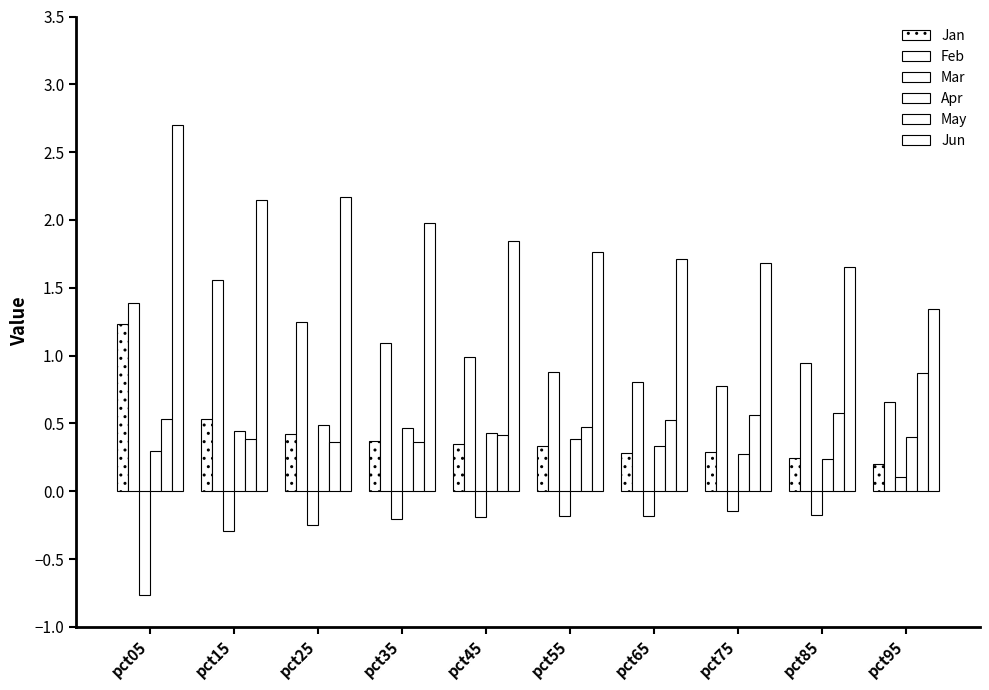

Is the value of Jun at pct35 greater than the value of Apr at pct25?

Yes